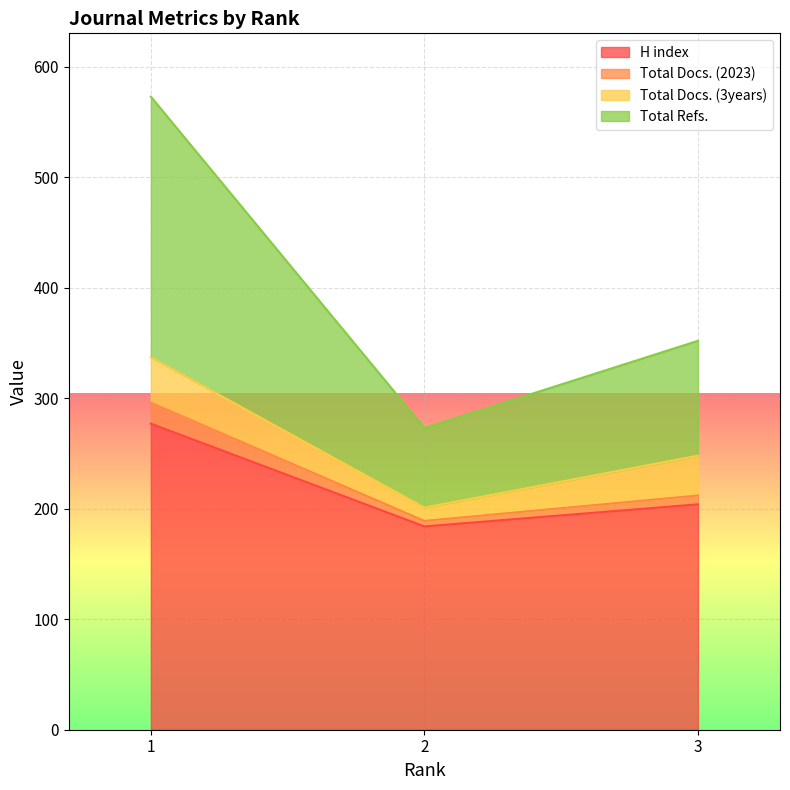

What is the minimum value for Total Docs. (2023)?

189